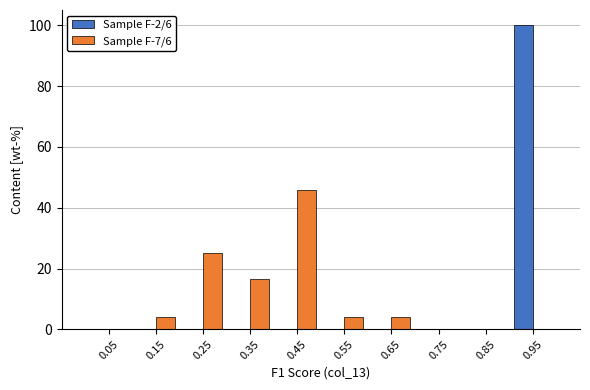

What is the height of the Sample F-7/6 bar covering 0.5 to 0.6 on the x-axis? The values are not printed on the chart, so give them approximately, as read against the axis.

4